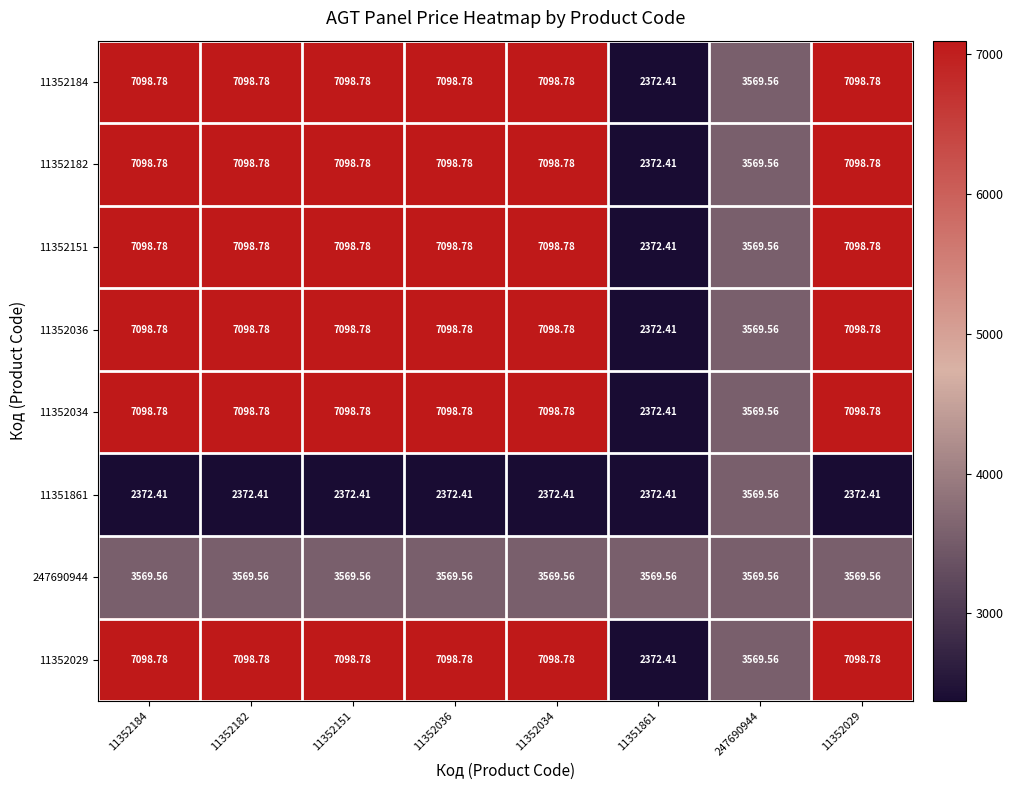

Is the value of 11352151 at 247690944 greater than the value of 11352182 at 11352151?

No